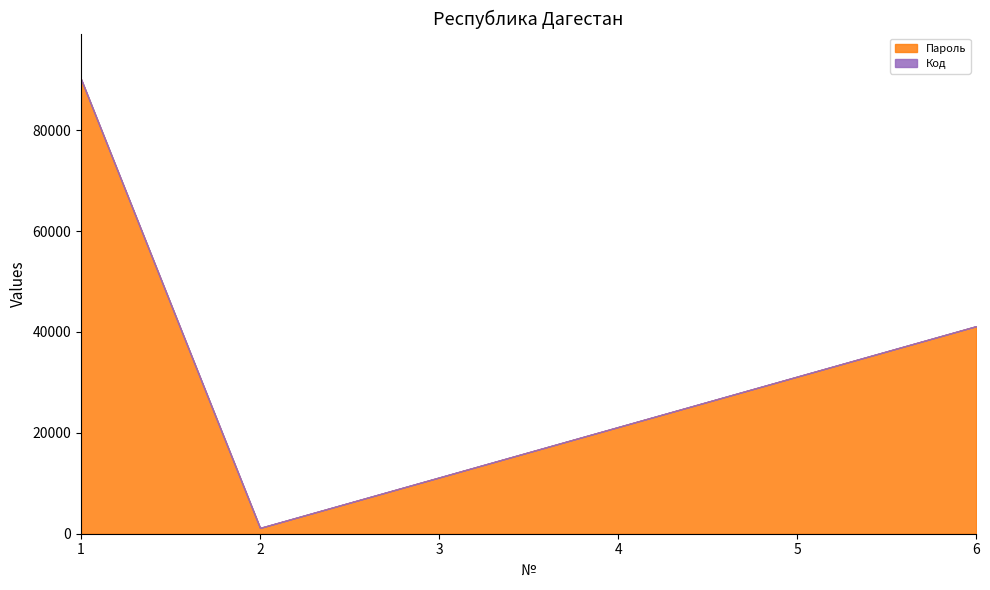

What is the smallest value displayed?

5